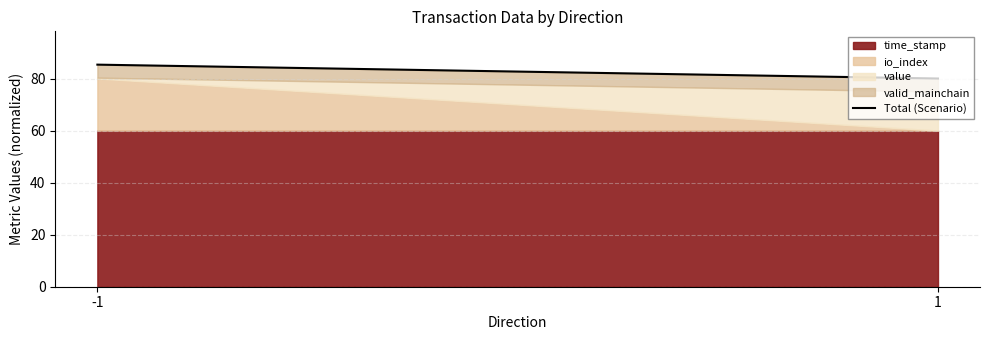

The chart shows a value of 85.3 at -1. True or false?

True